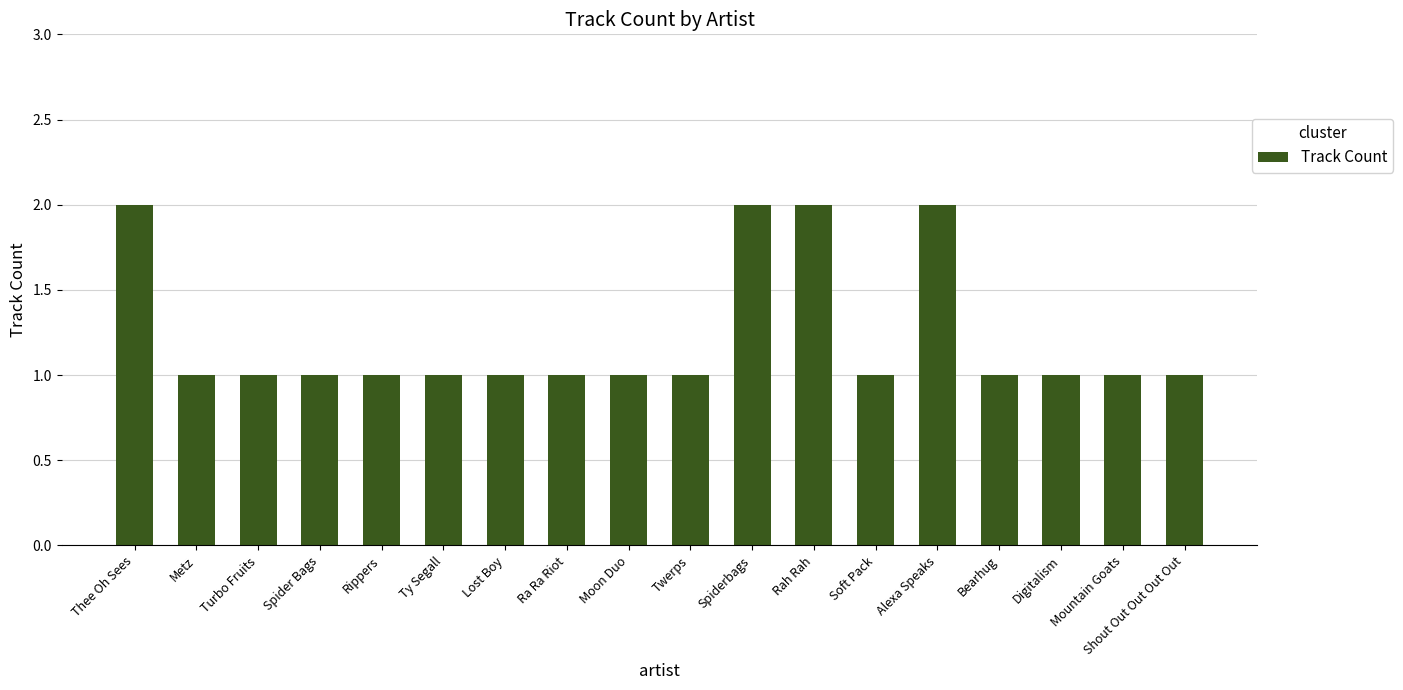

Reading left to right, what are all the values shown in this chart?

2	1	1	1	1	1	1	1	1	1	2	2	1	2	1	1	1	1